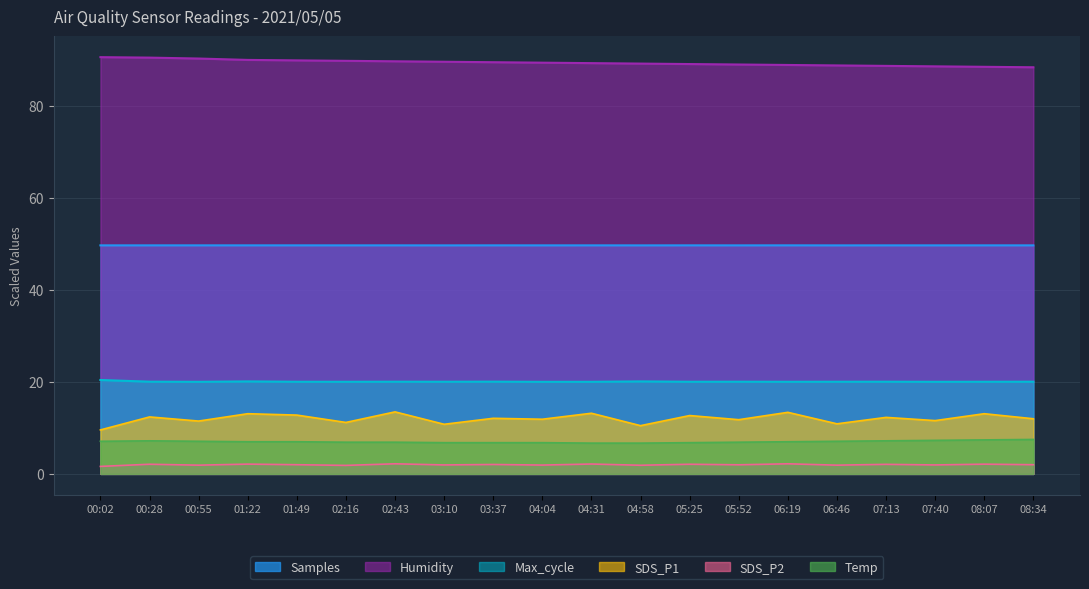

Which series has the widest spread of values?

SDS_P1